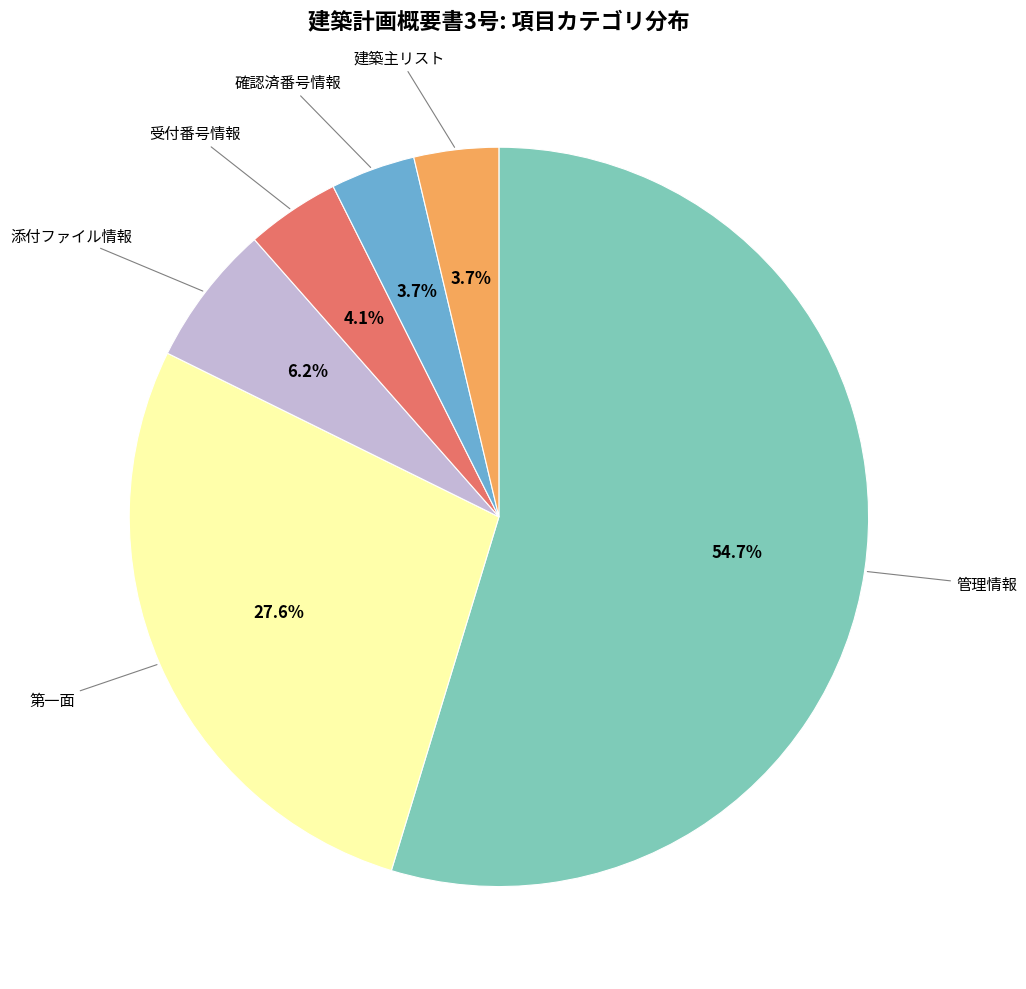

Is there any slice that represents more than half of the pie?

Yes